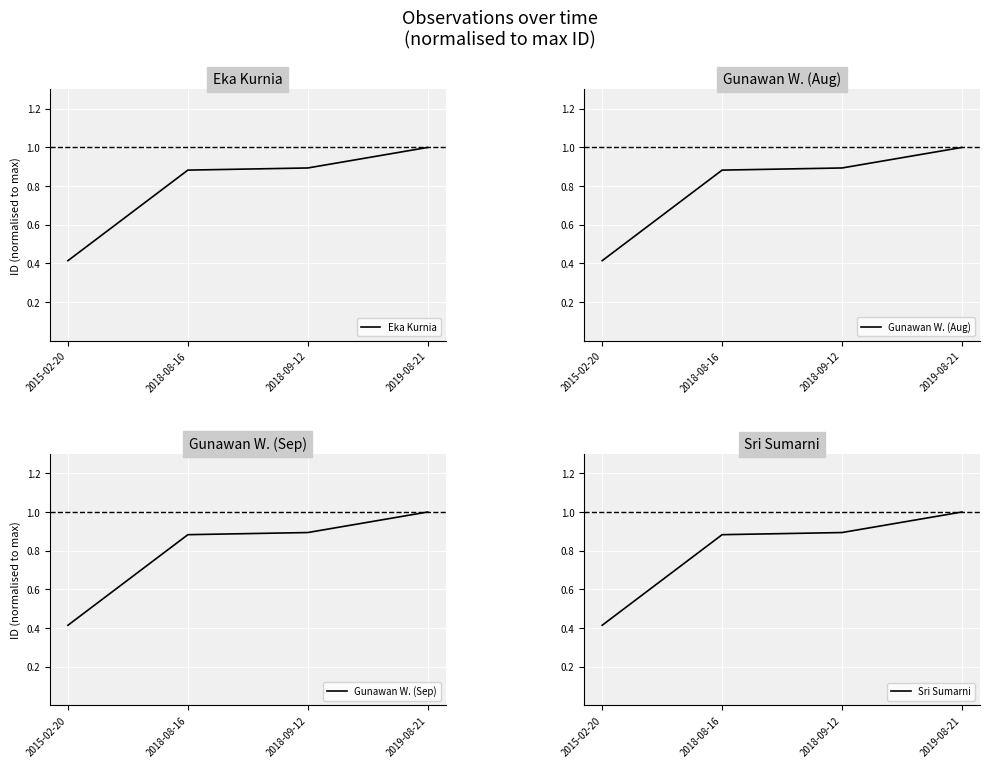

Reading left to right, what are all the values shown in this chart?

Eka Kurnia: 0.4	0.9	0.9	1.0
Gunawan W. (Aug): 0.4	0.9	0.9	1.0
Gunawan W. (Sep): 0.4	0.9	0.9	1.0
Sri Sumarni: 0.4	0.9	0.9	1.0